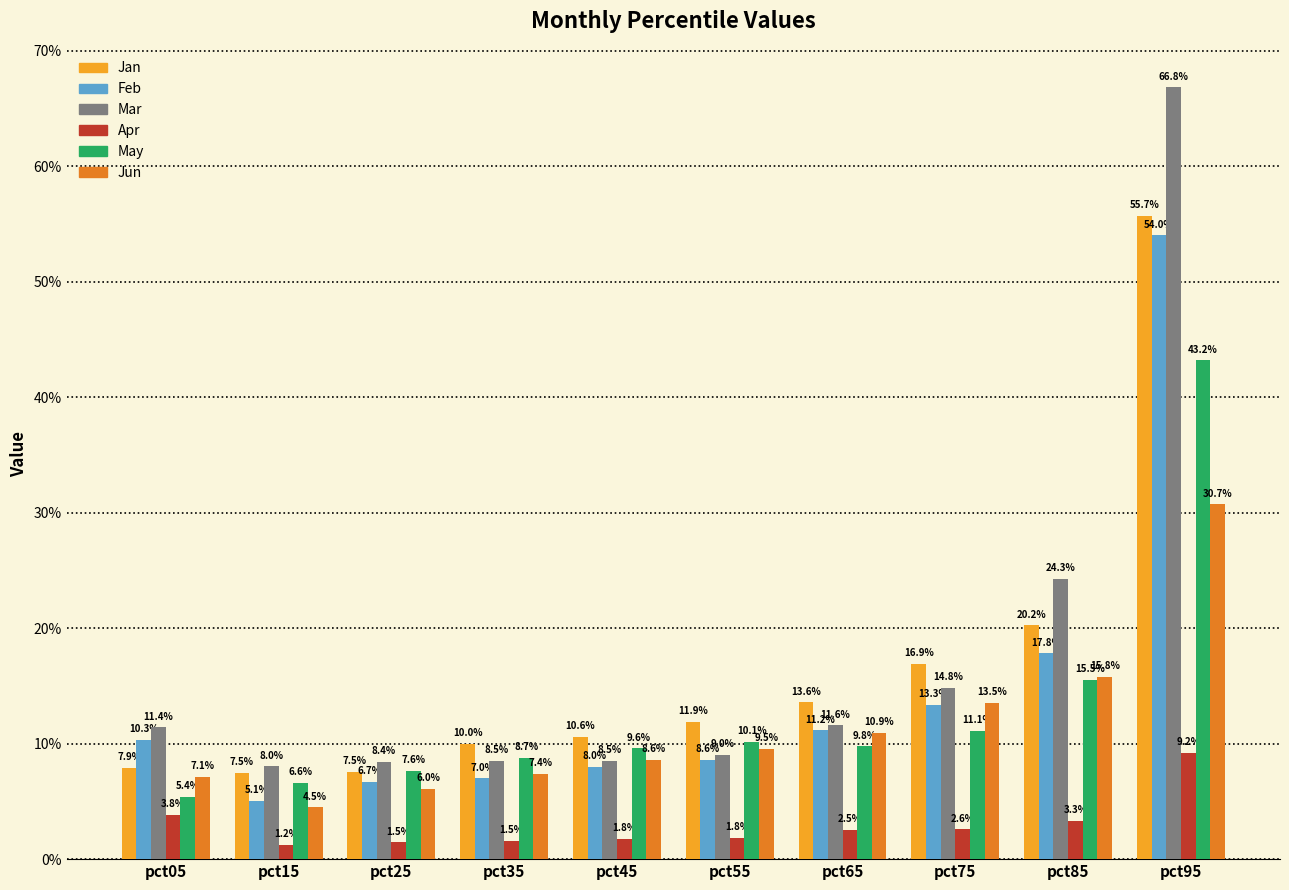

Where is Jan nearest to the value 0?

pct15